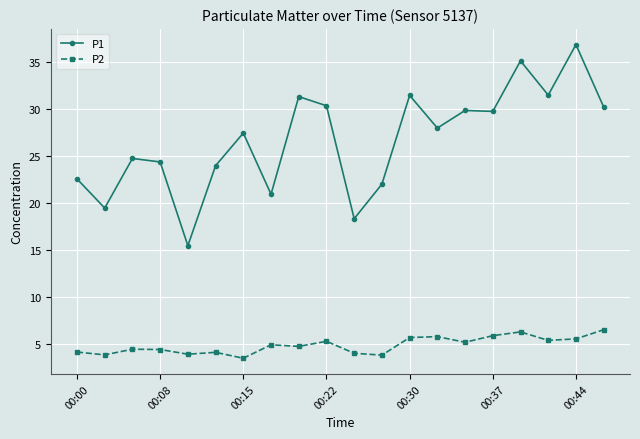

List the series in order of their overall mean, lowest first.

P2, P1